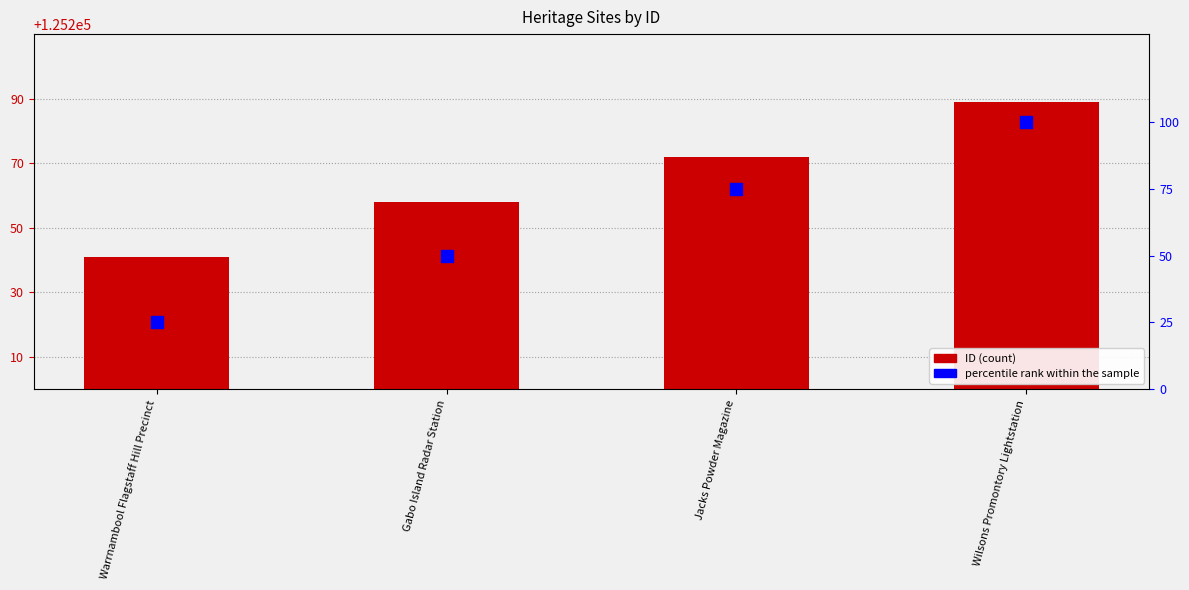

What is the total value across all series at Warrnambool Flagstaff Hill Precinct?

125266